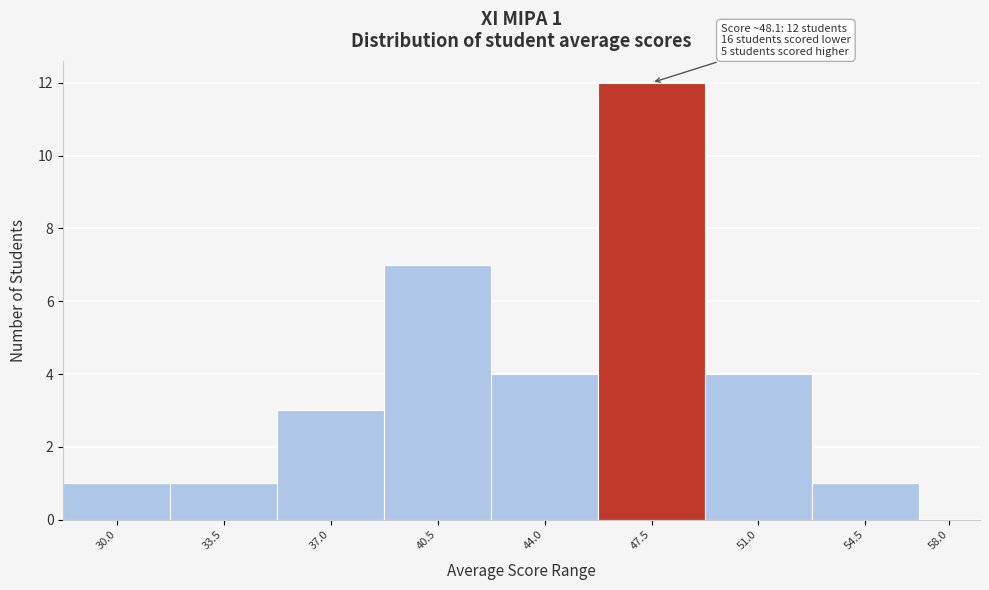

Reading left to right, extract all data points from this chart.

30.0=1	33.5=1	37.0=3	40.5=7	44.0=4	47.5=12	51.0=4	54.5=1	58.0=0